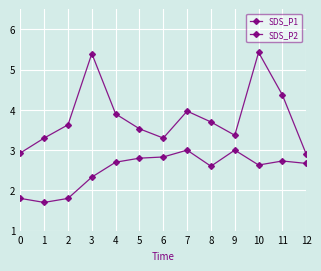

Where is the first local maximum for SDS_P2?

7